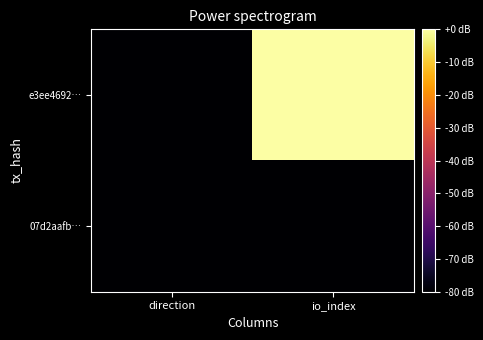

How many categories are shown in the chart?

2